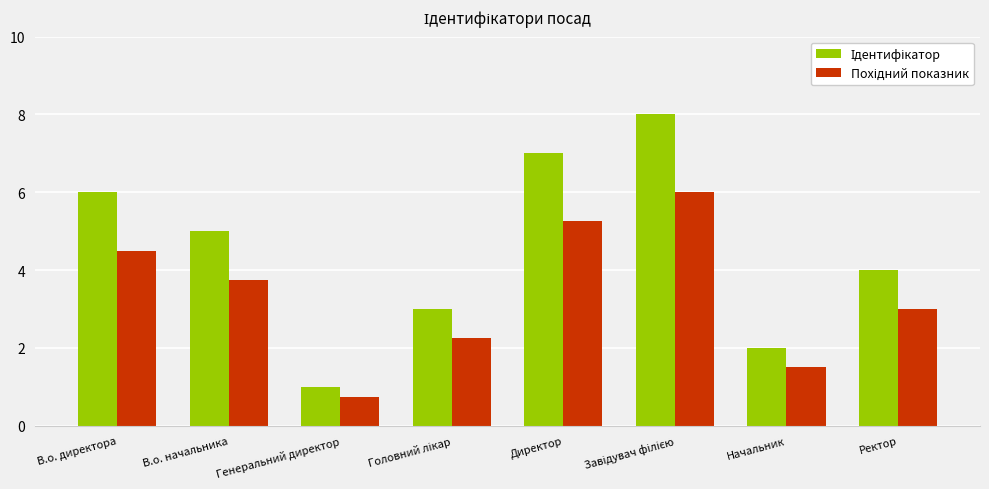

What is the difference between the highest and lowest values at Начальник?

0.5